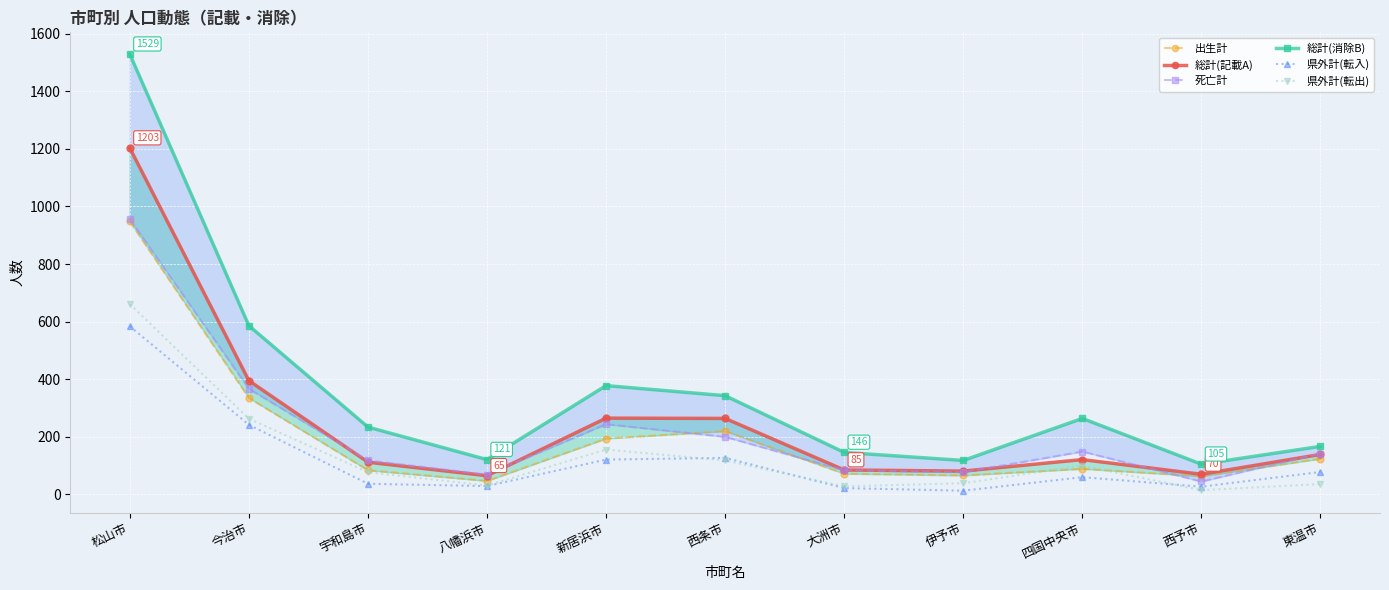

How many data points does each series have?

11